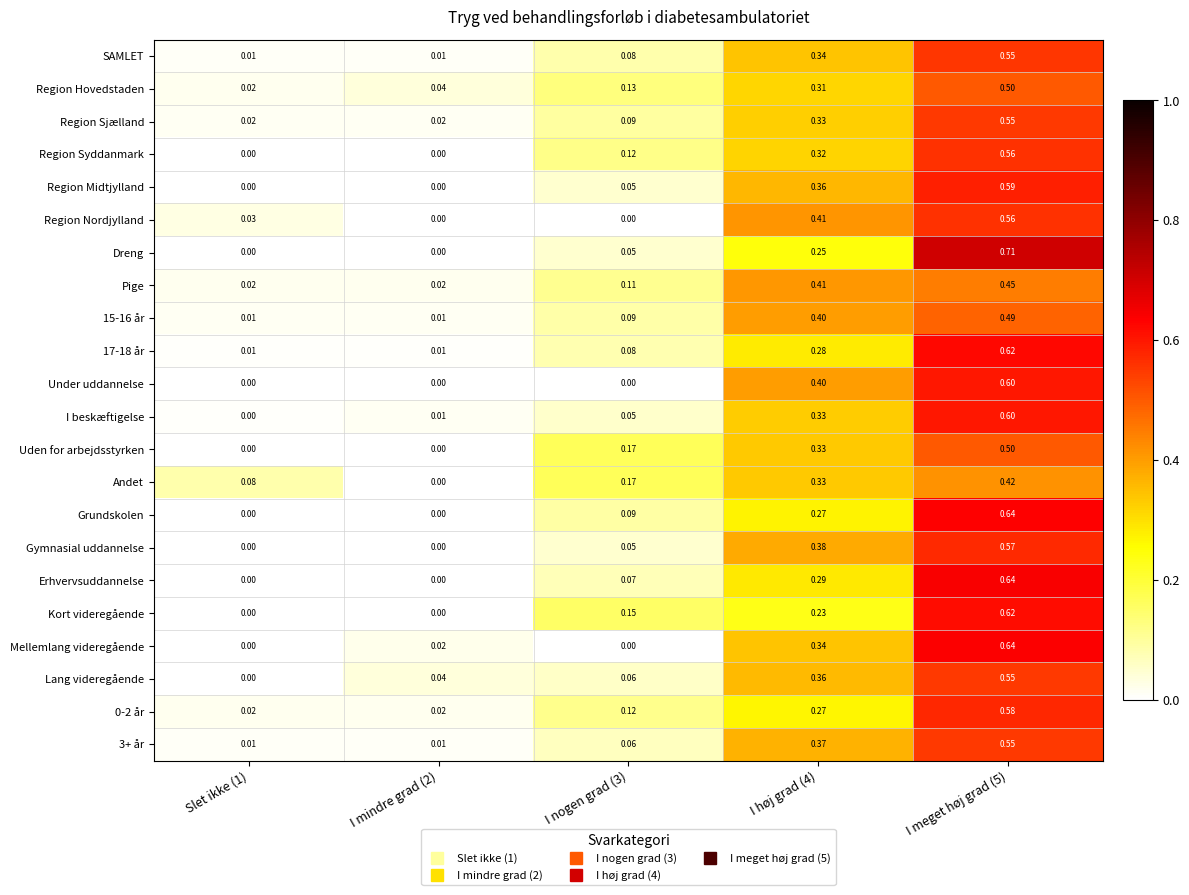

Which series has the largest range (max minus min)?

Dreng